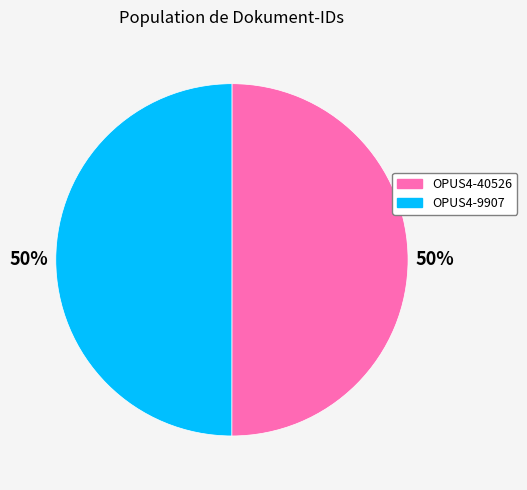

The OPUS4-9907 slice represents 50% of the pie. True or false?

True